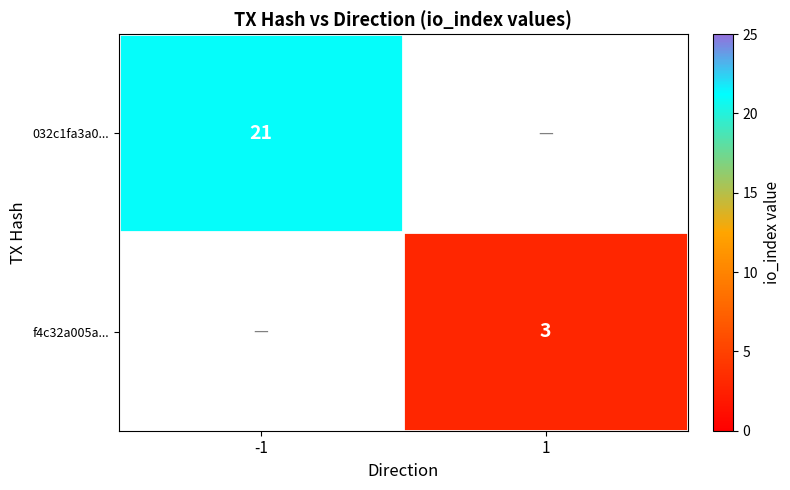

The value of f4c32a005a... at 1 is 4. True or false?

False